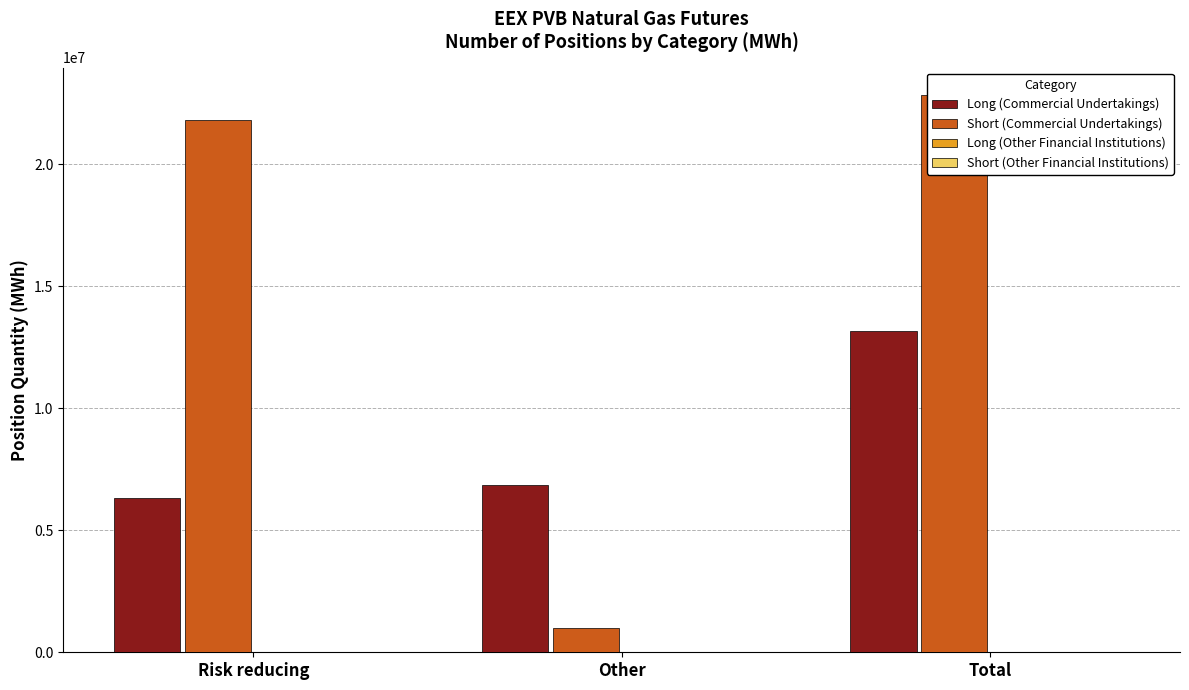

Which series has the widest spread of values?

Short (Commercial Undertakings)